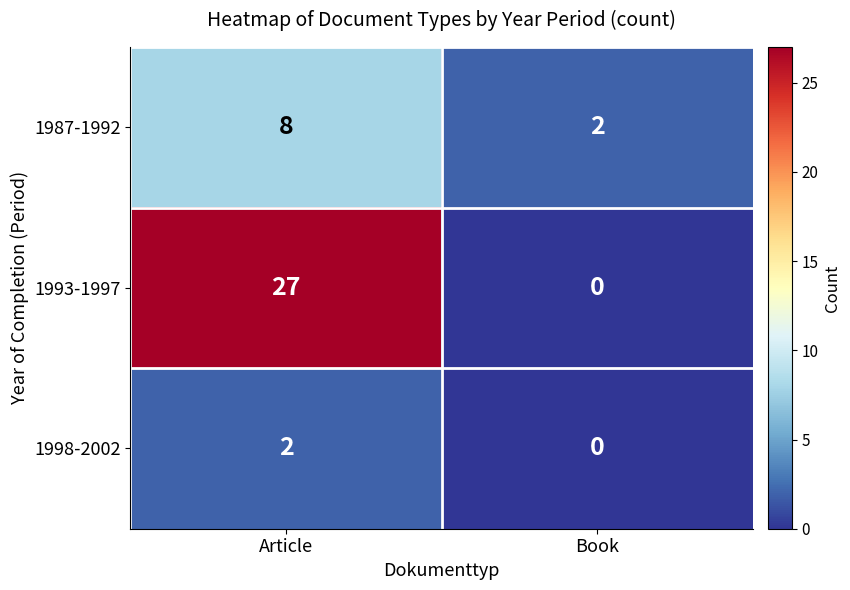

What is the sum of all 1993-1997 values?

27